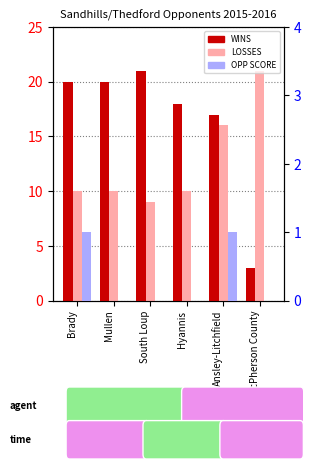

Which series has the largest total across all categories?

WINS